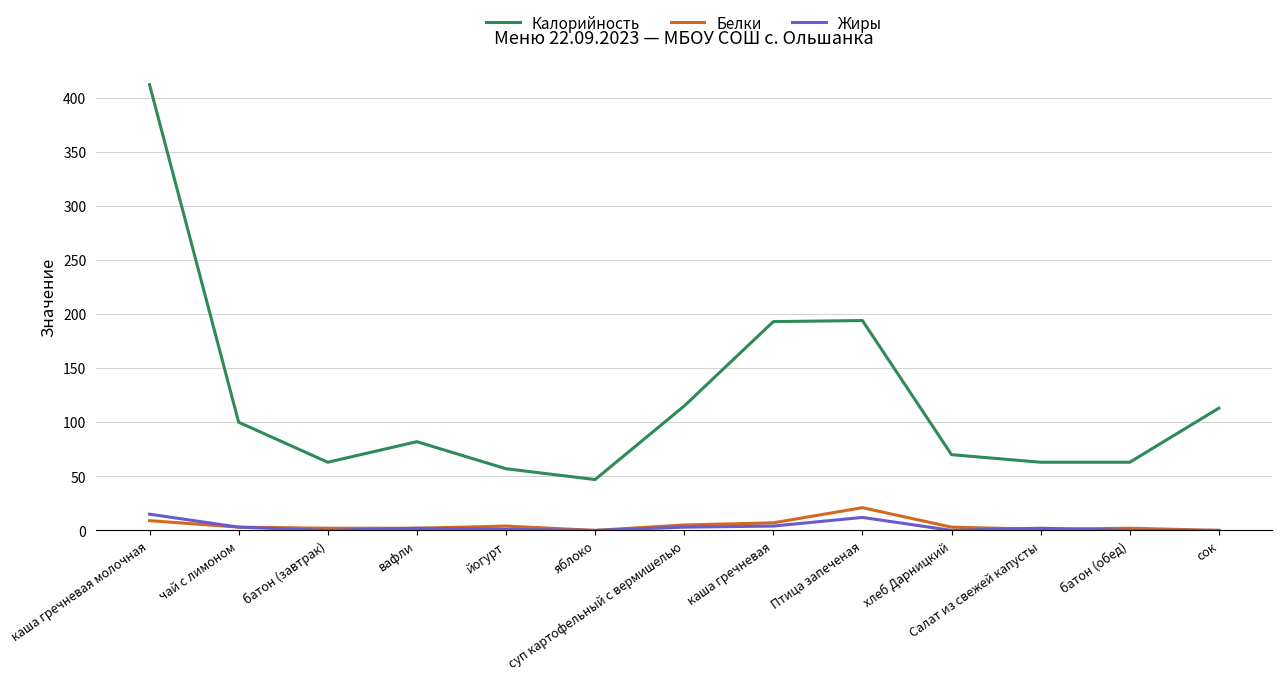

What is the spread (max minus min) of values at каша гречневая молочная?

403